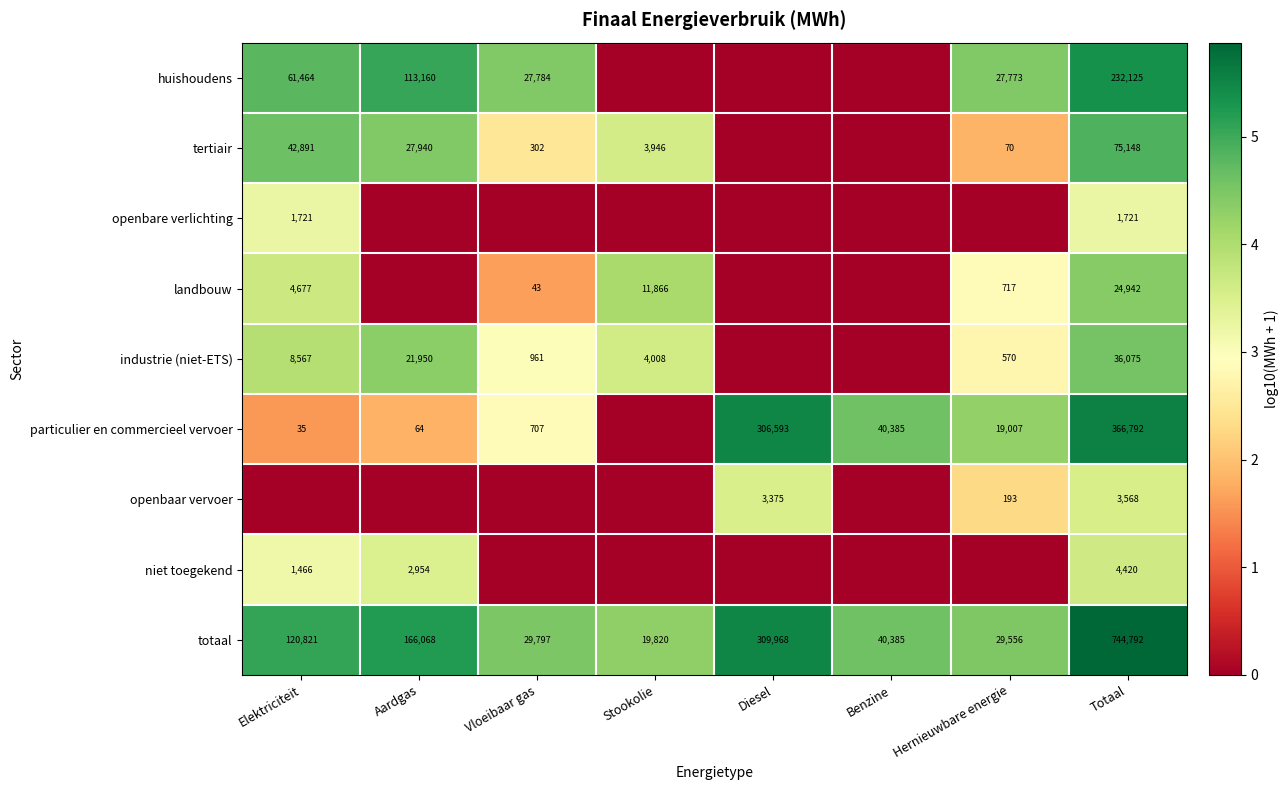

True or false: tertiair has a value of 27940 at Aardgas.

True